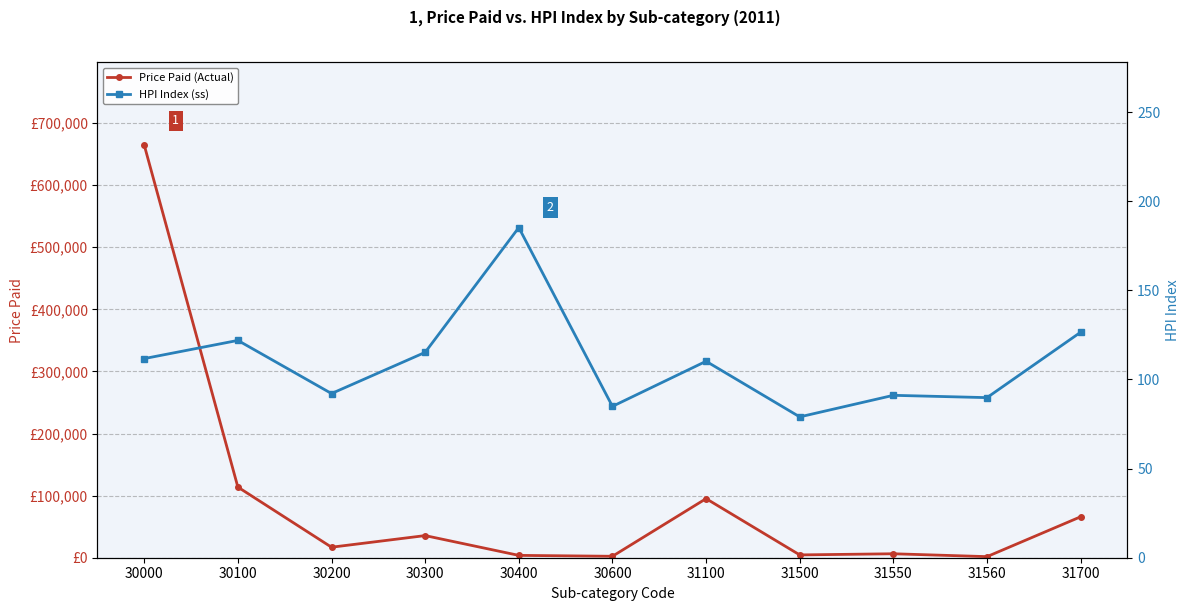

True or false: Price Paid (Actual) and HPI Index (ss) cross at least once.

False